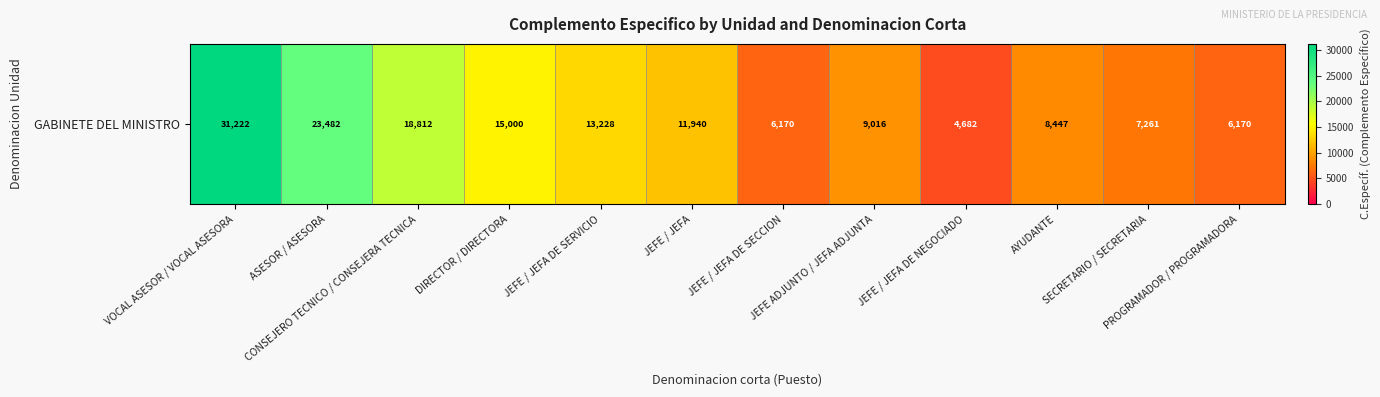

Where is the data nearest to the value 17951?

CONSEJERO TECNICO / CONSEJERA TECNICA